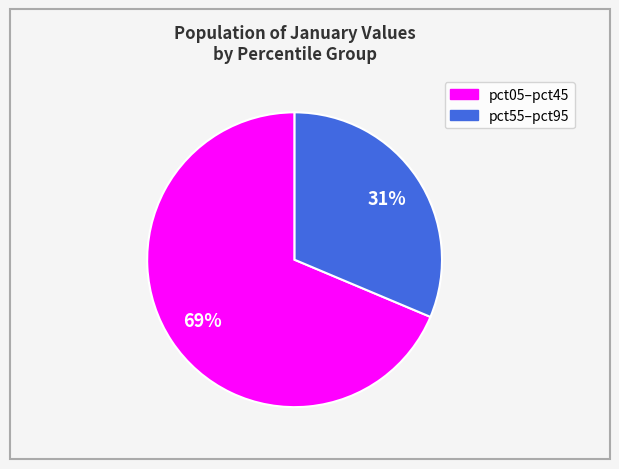

To the nearest percent, what is the average slice percentage?

50%